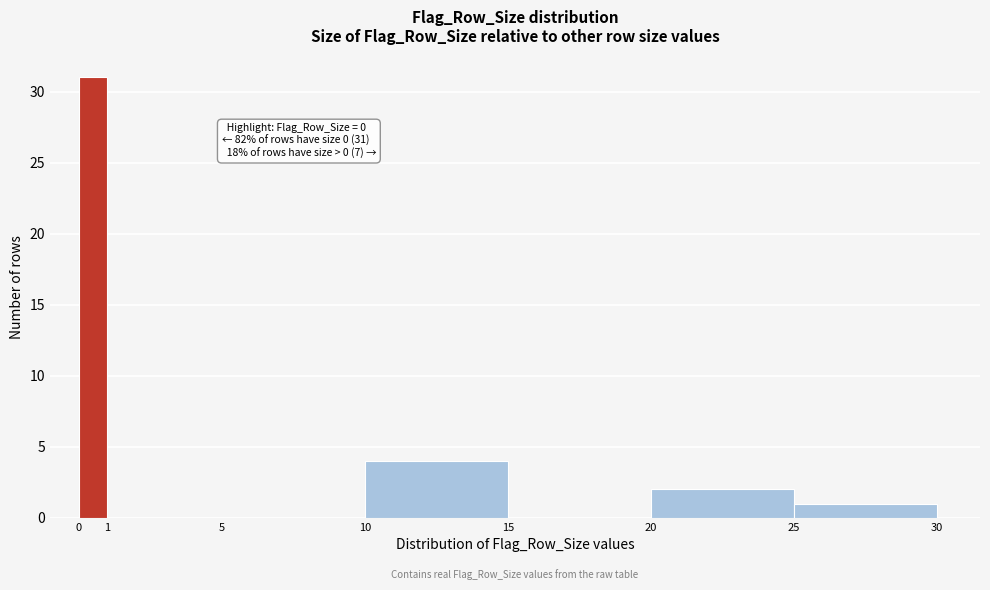

Over which range of the x-axis is the bar tallest?

0 to 1